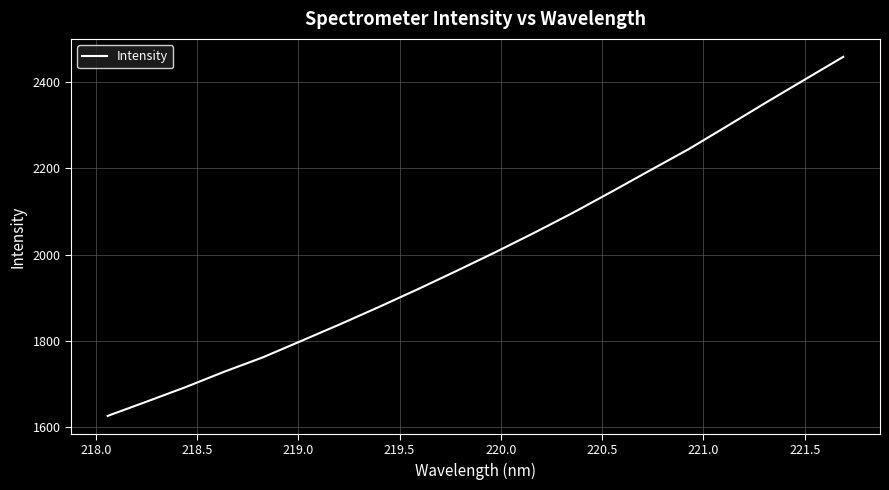

True or false: there are more than 0 points higher than both neighbors.

False